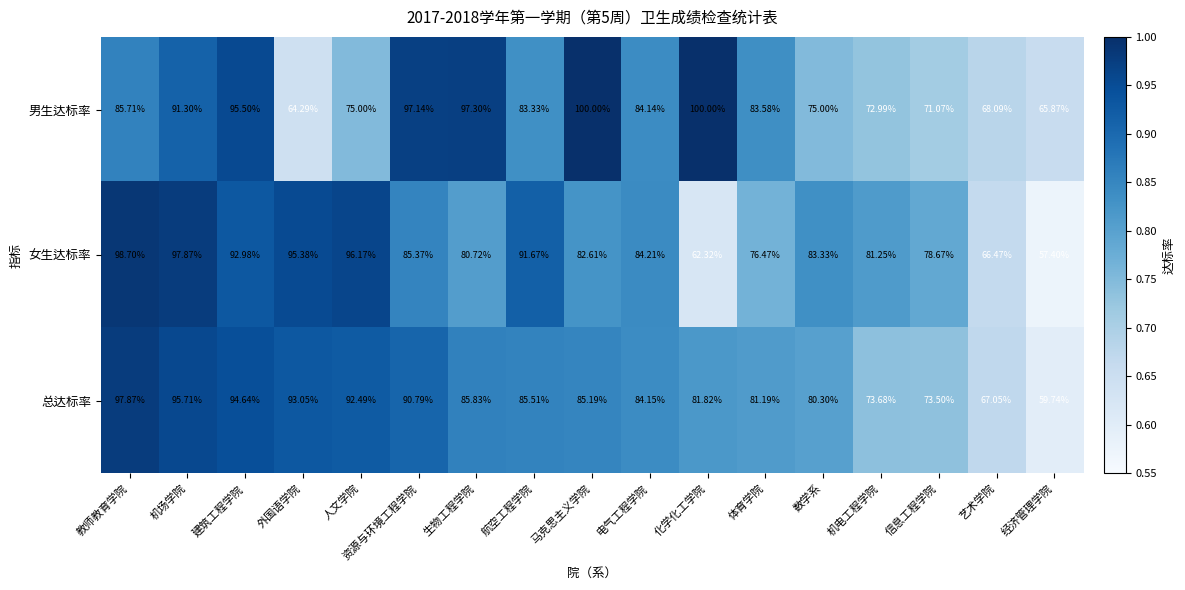

Which series has the widest spread of values?

女生达标率